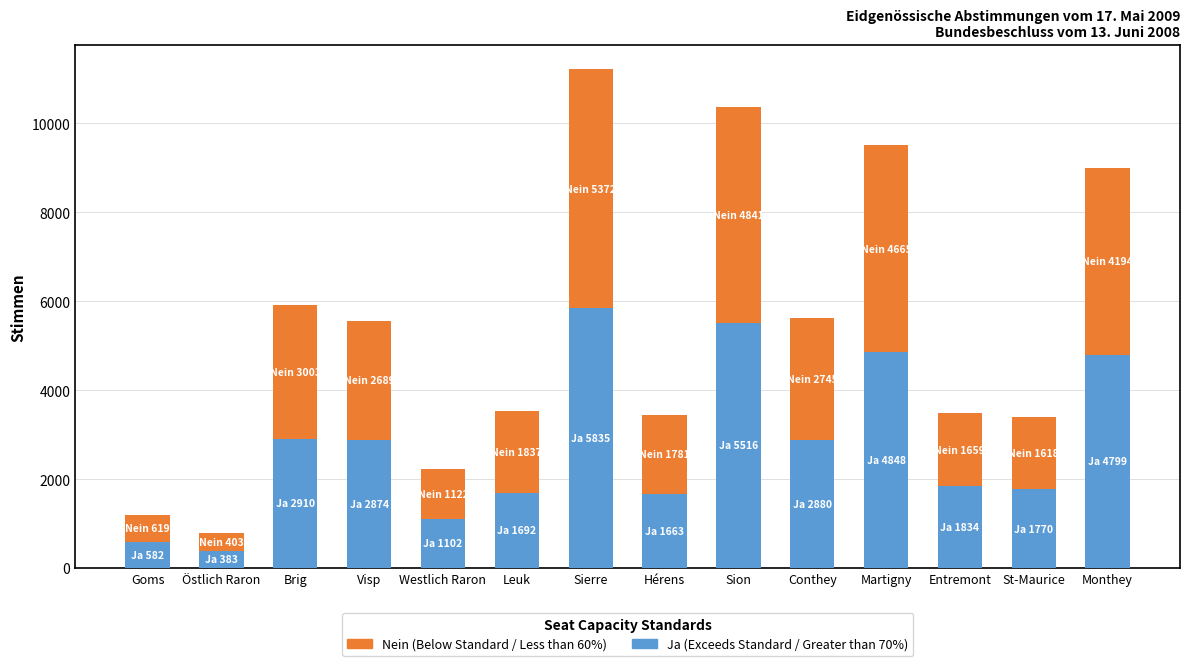

At which category is the sum across all series the highest?

Sierre